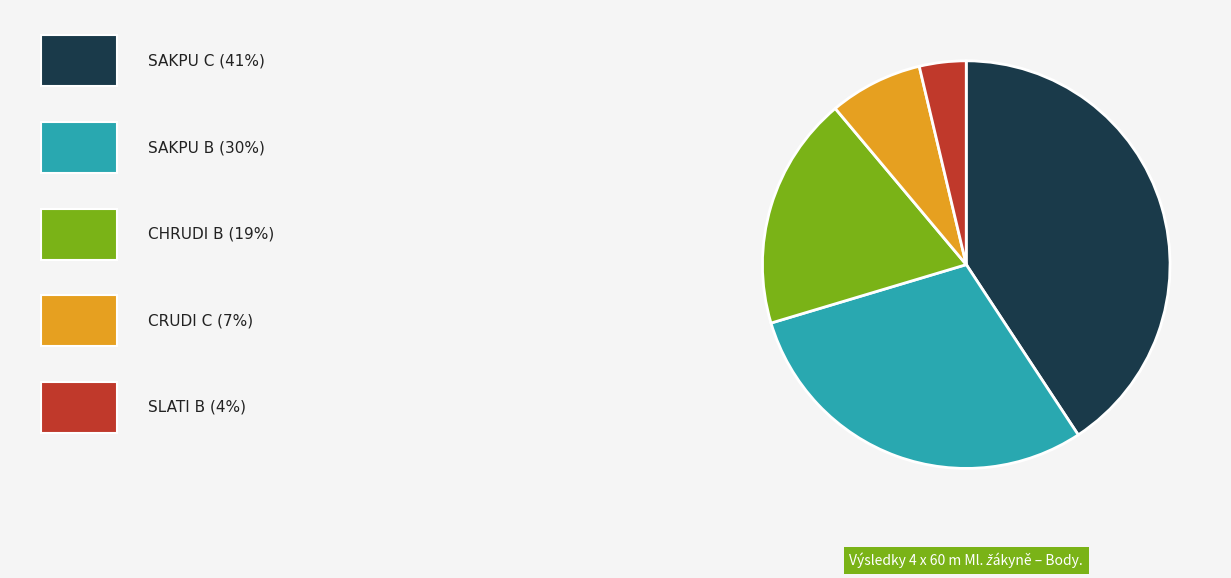

Is there a majority slice in this chart?

No